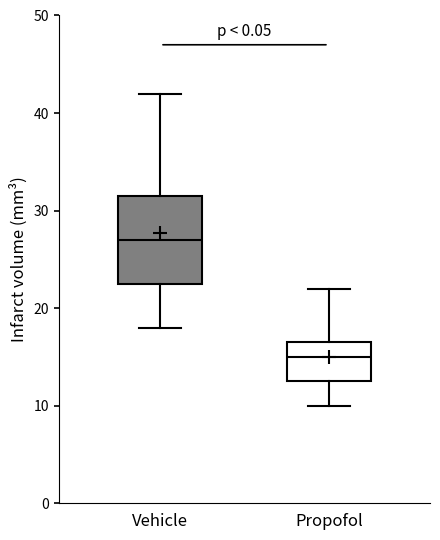

Reading left to right, read every box against the y-axis: the position of its median line, the range the box covers, and the ends of its whiskers. The values are not printed on the chart, so give them approximately, as read against the axis.

Vehicle: median 27, box 23 to 32, whiskers 18 to 42
Propofol: median 15, box 13 to 17, whiskers 10 to 22